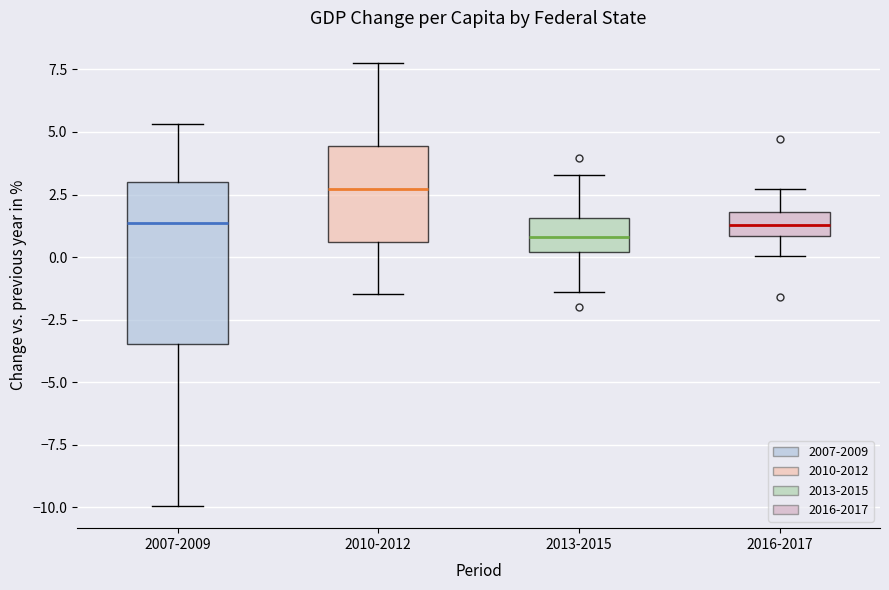

Which box is the tallest, from its lower edge to its upper edge?

2007-2009